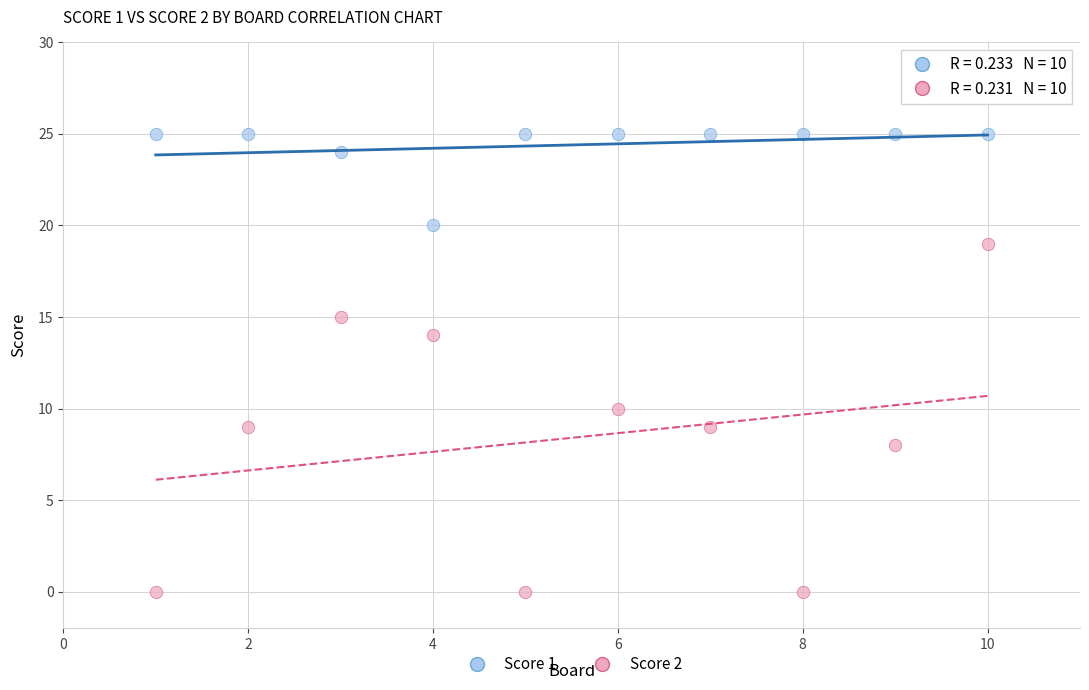

Which series reaches the maximum Y coordinate?

Score 1